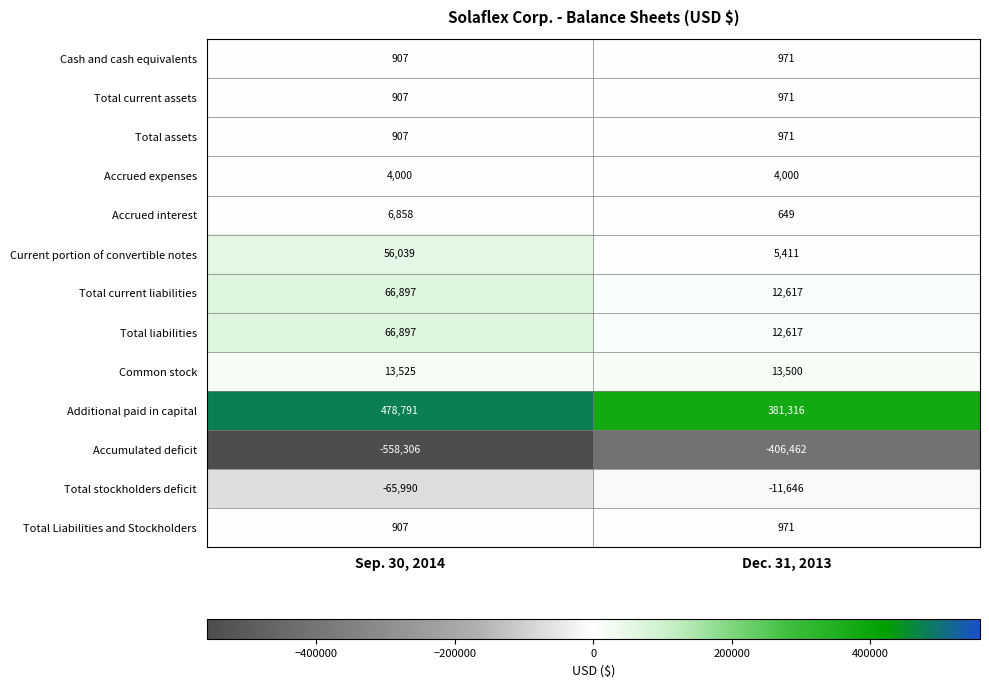

Which series changed the most between Sep. 30, 2014 and Dec. 31, 2013?

Accumulated deficit